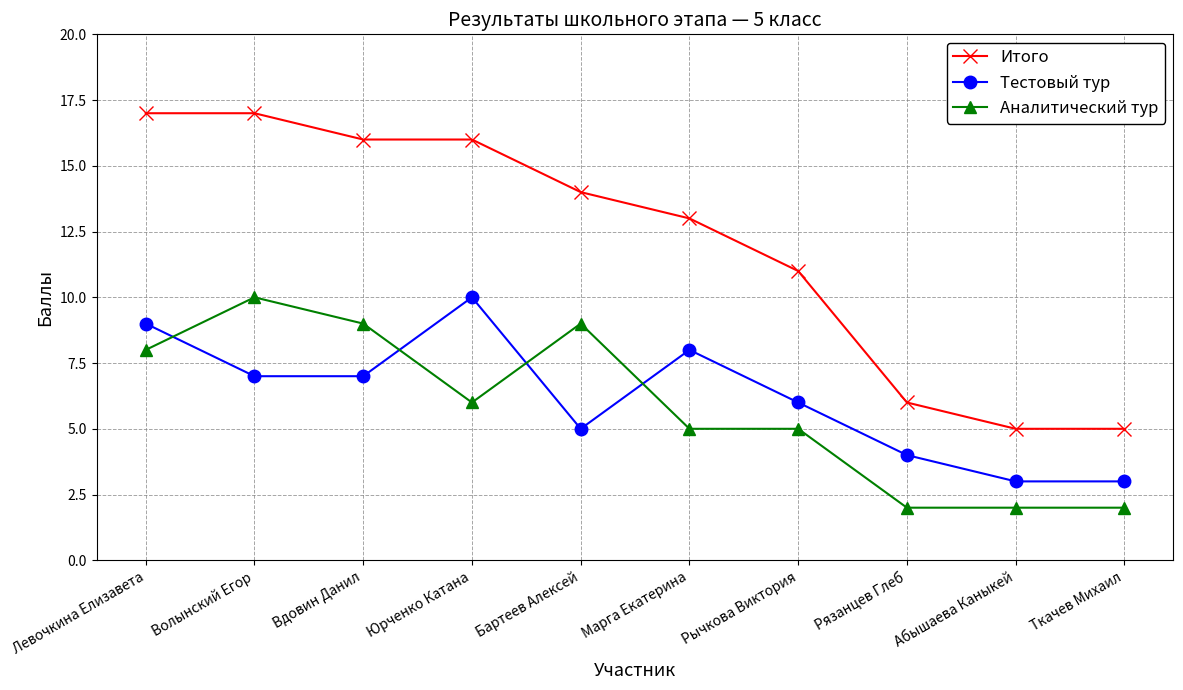

What is the average value of the Аналитический тур series?

6